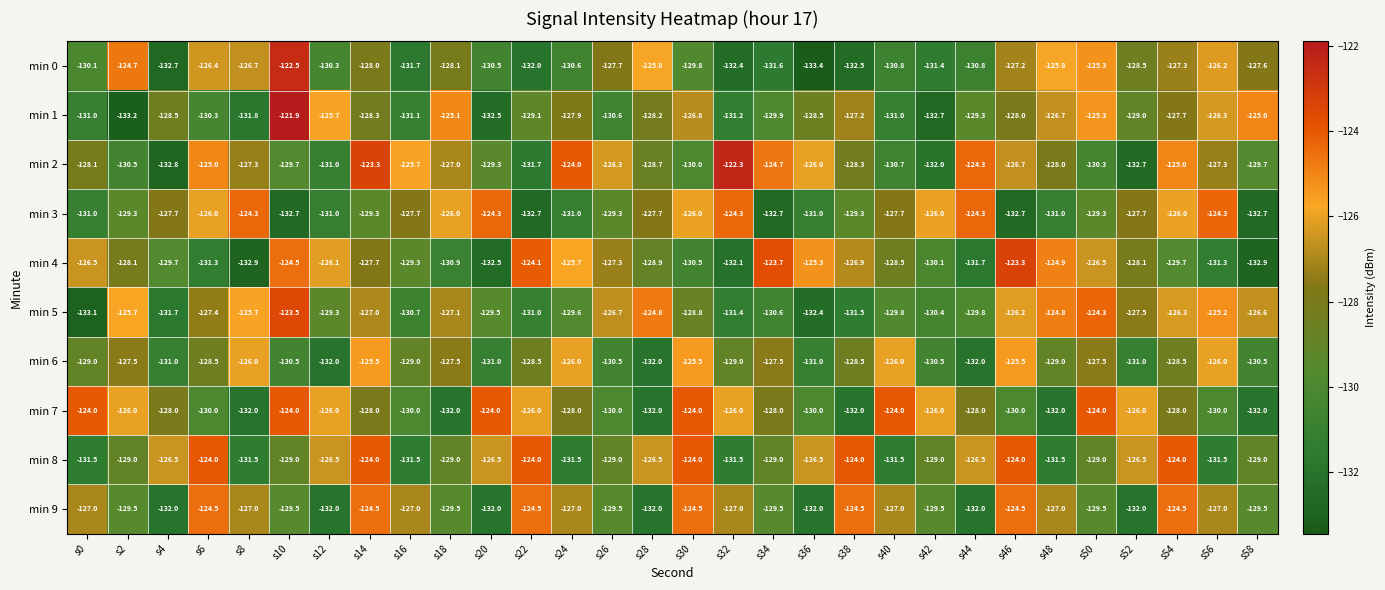

At s24, list the series in order from smallest to largest.

min 8, min 3, min 0, min 5, min 7, min 1, min 9, min 6, min 4, min 2